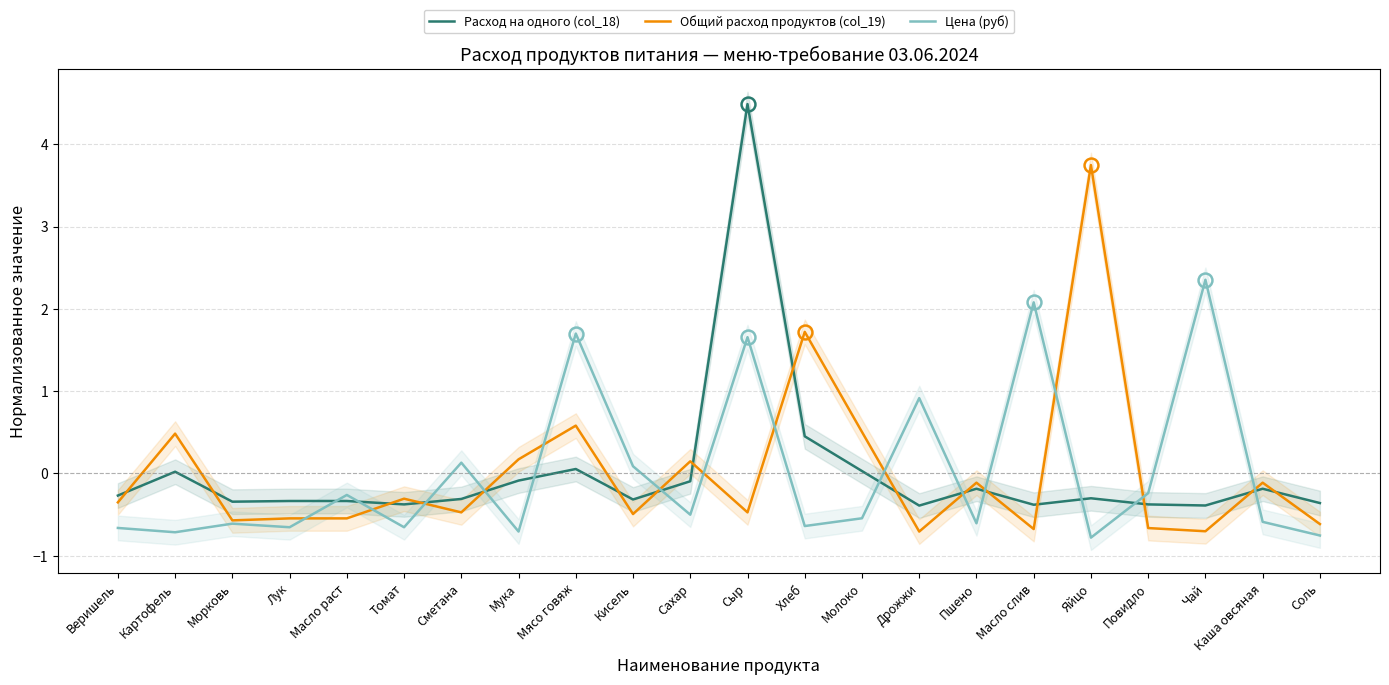

What is the minimum value shown in the chart?

-0.8